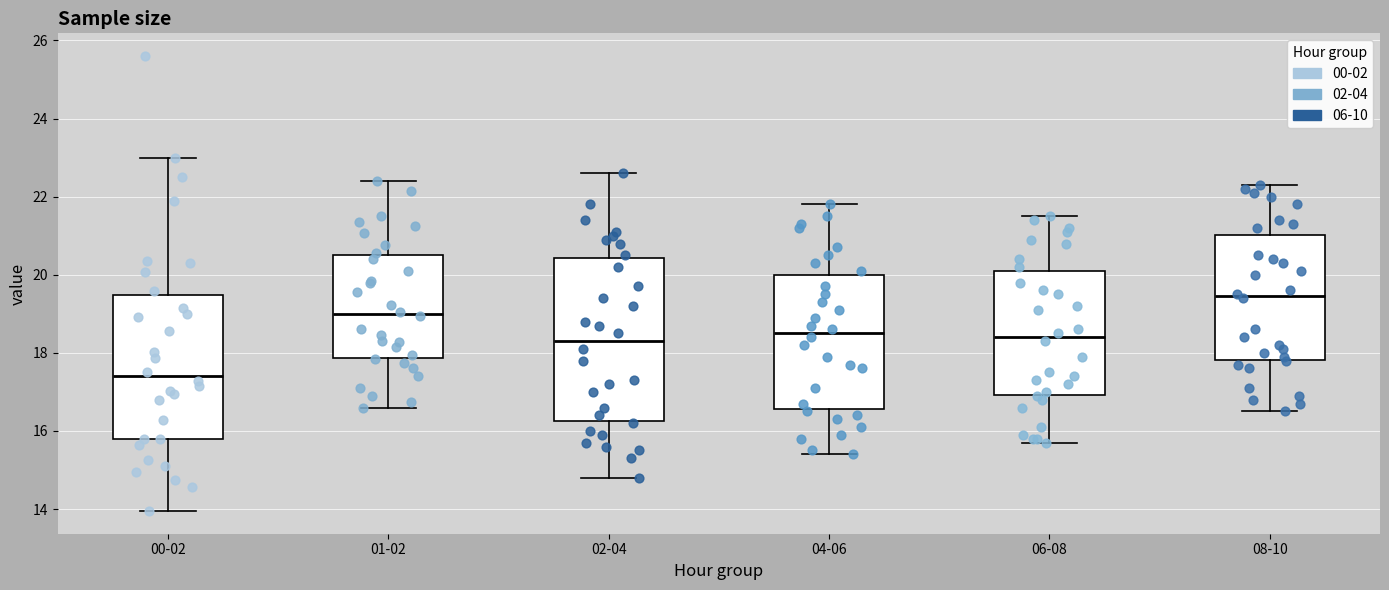

Which box is the tallest, from its lower edge to its upper edge?

02-04